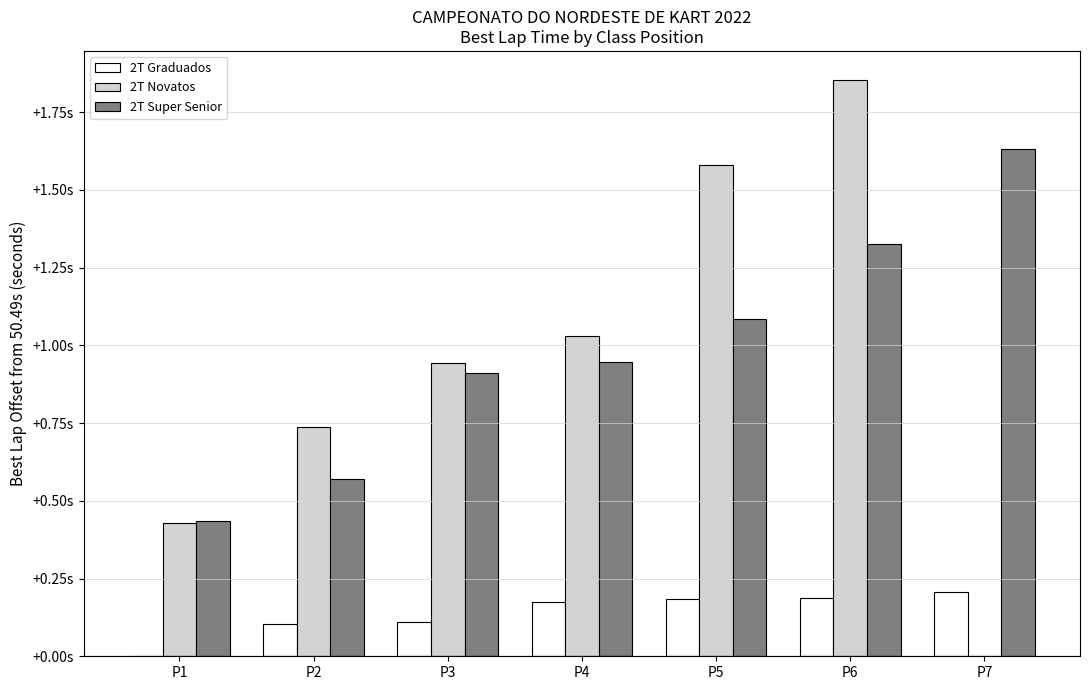

Which category has the lowest value across all series?

P1